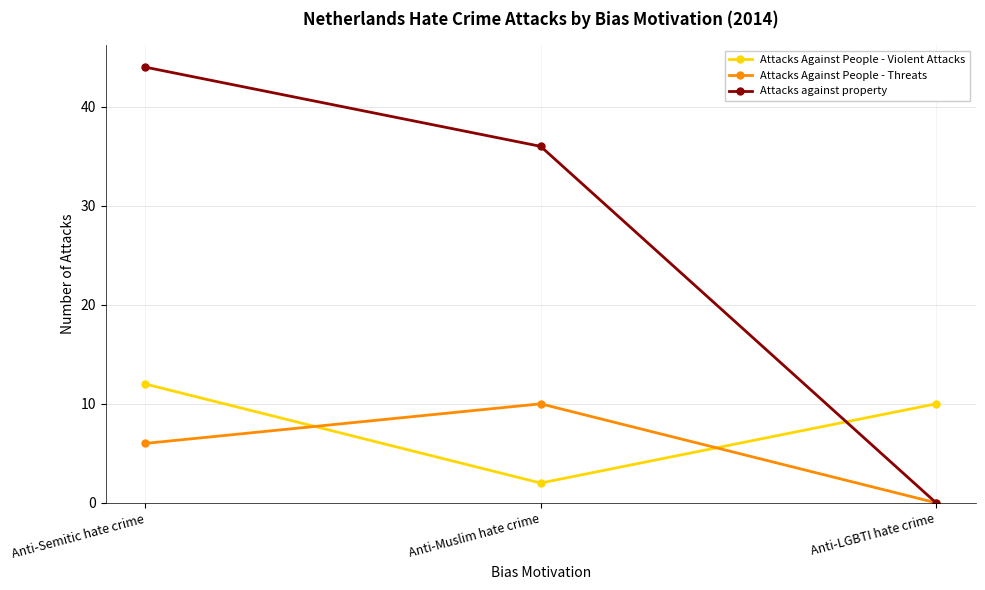

Count the number of categories in the chart.

3